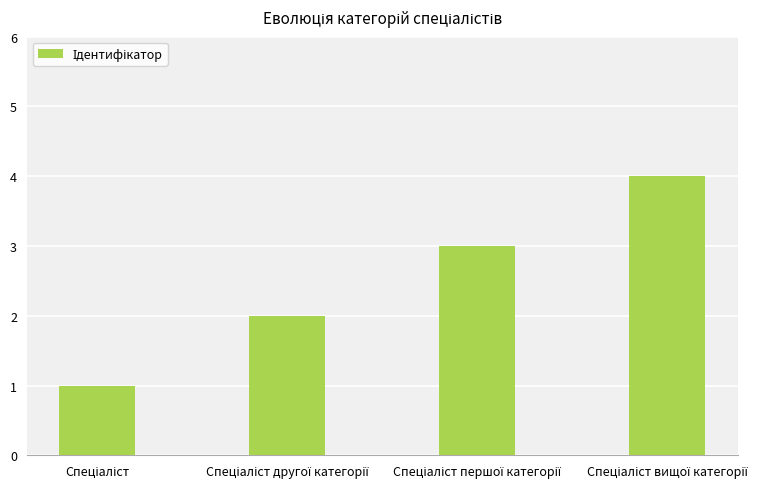

What is the difference between the maximum and minimum values?

3